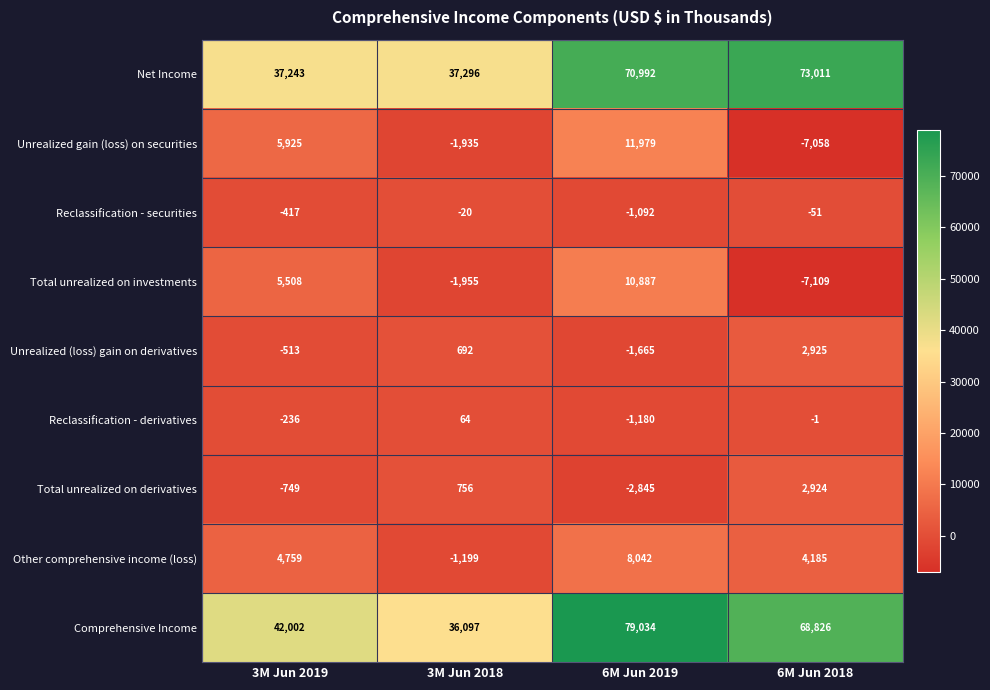

What is the difference between the second highest and minimum values in the Comprehensive Income series?

32729